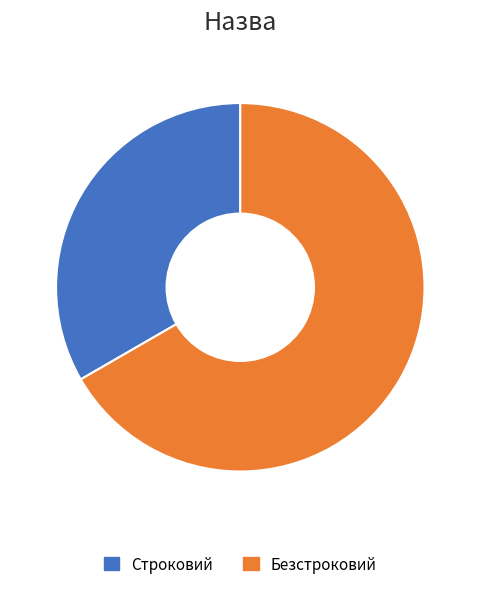

Does any single category account for the majority?

Yes